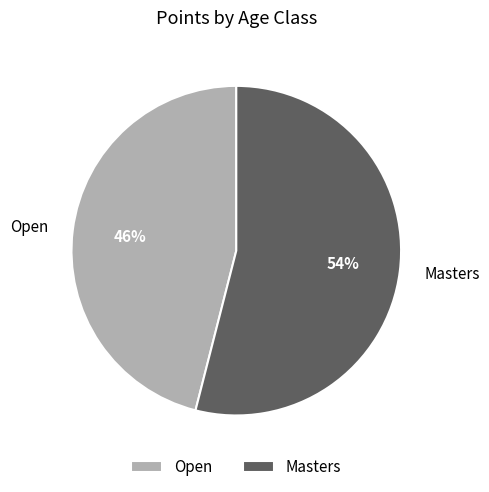

The Masters slice represents 54% of the pie. True or false?

True